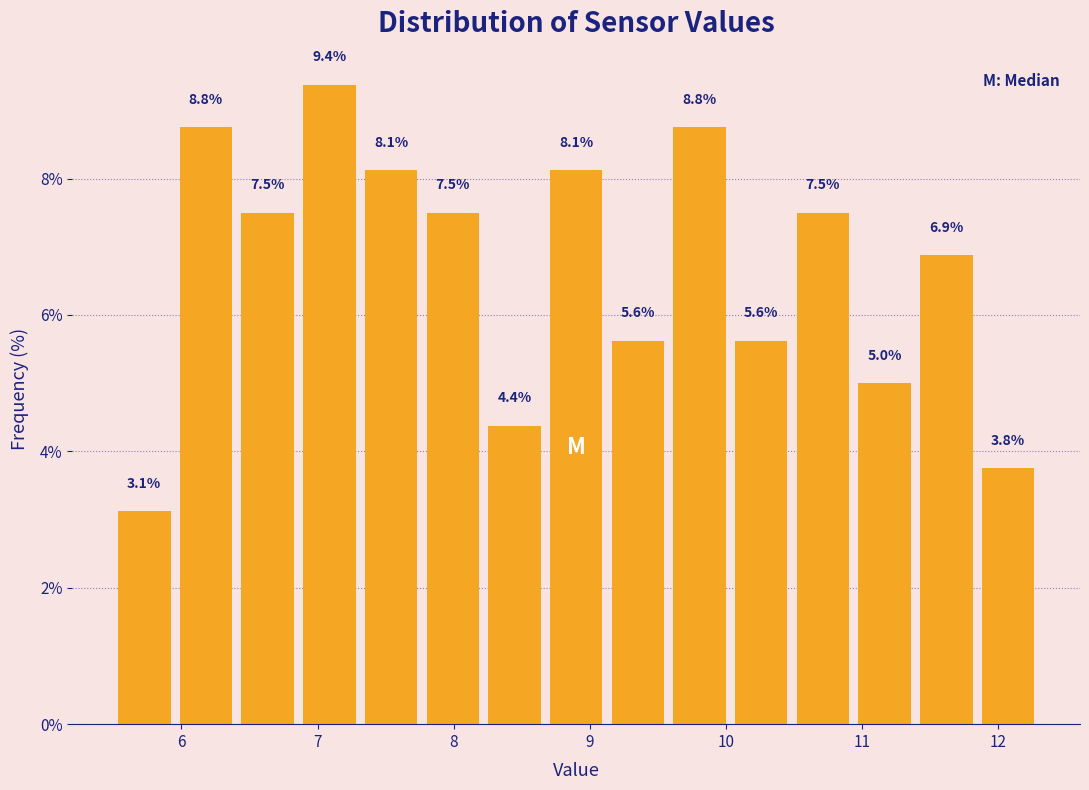

Which range on the x-axis has the tallest bar?

6.9 to 7.3